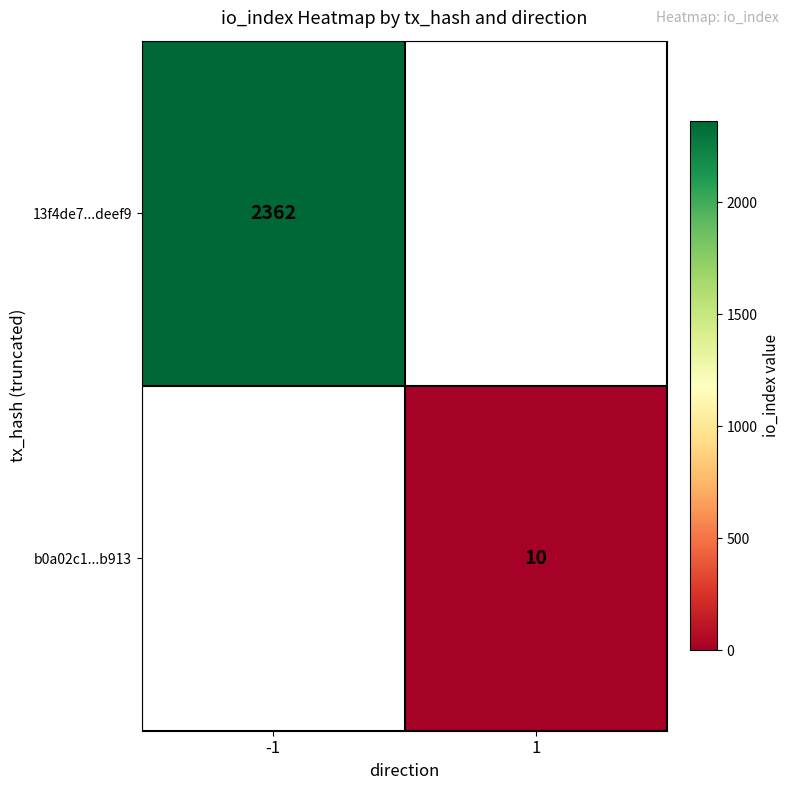

Is it true that b0a02c1...b913 equals 5 at 1?

False